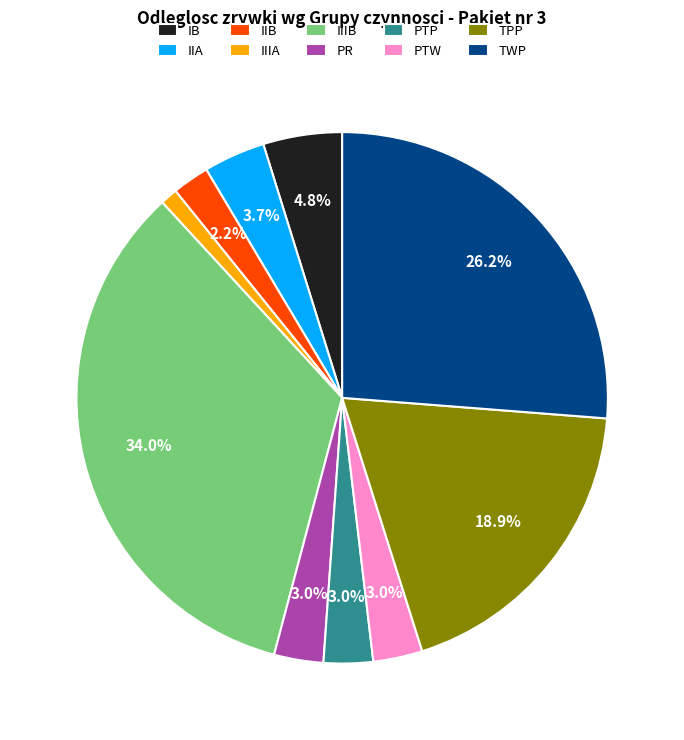

To the nearest percent, what portion does PTP represent?

3%